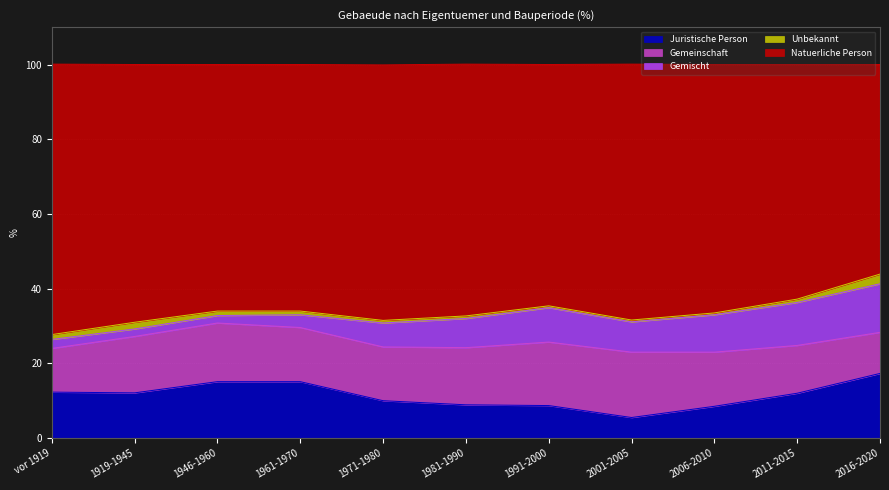

Between 1919-1945 and 1991-2000, which series saw the biggest shift?

Gemischt